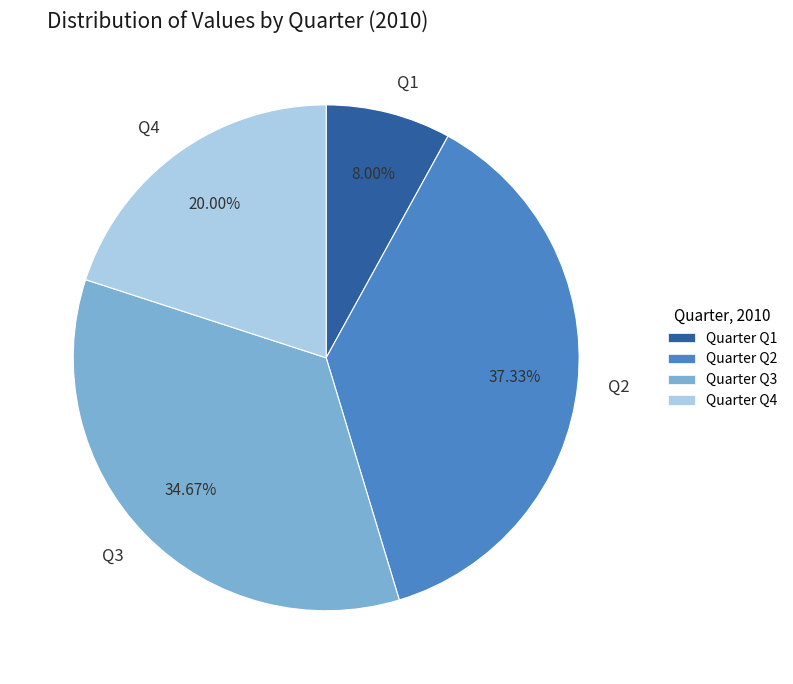

True or false: Q4 accounts for 13% of the total.

False